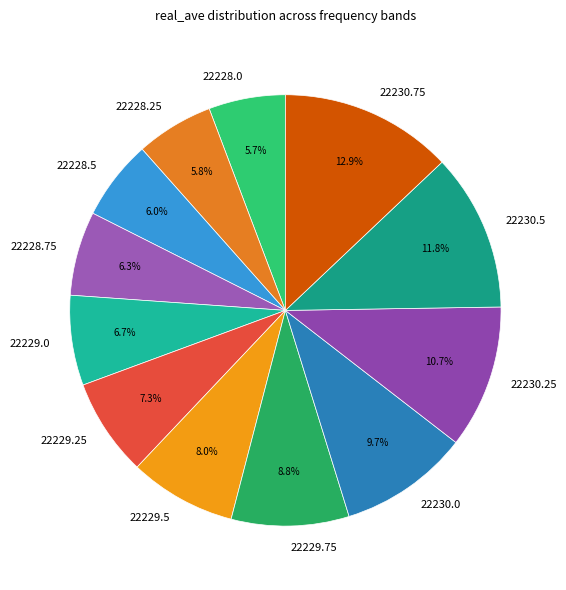

The 22229.75 slice represents 9% of the pie. True or false?

True